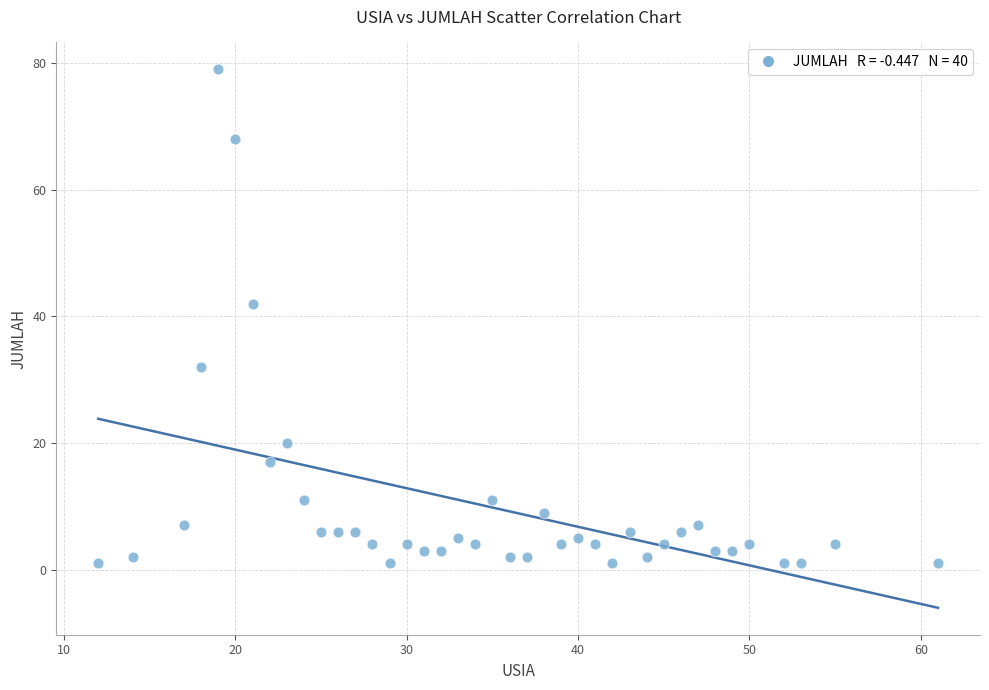

What is the range of Y values (max minus min)?

78